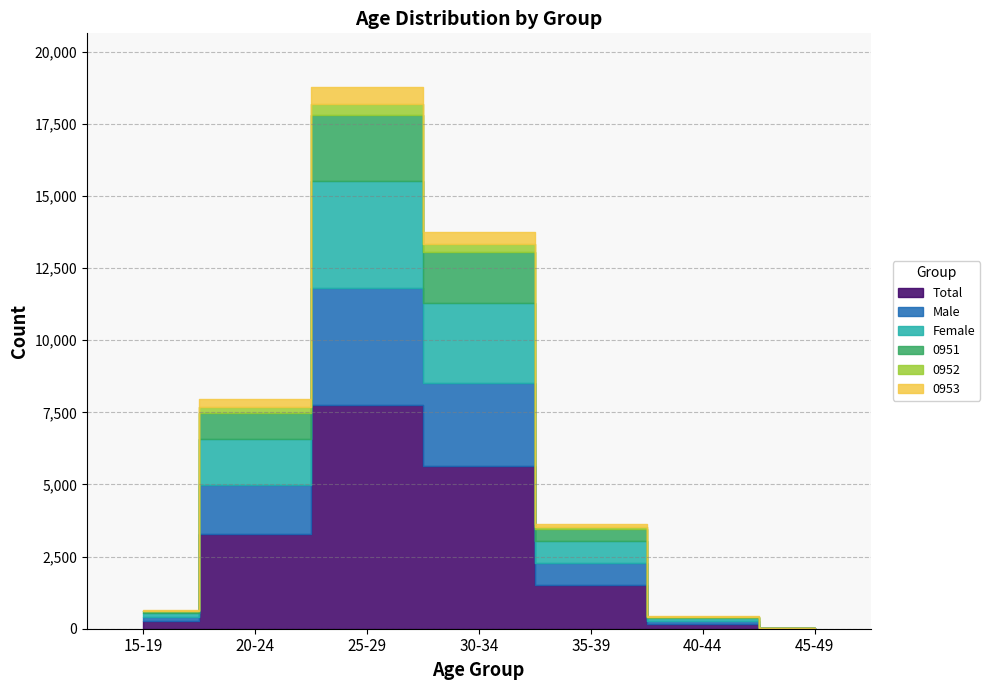

Which series has the largest range (max minus min)?

Total